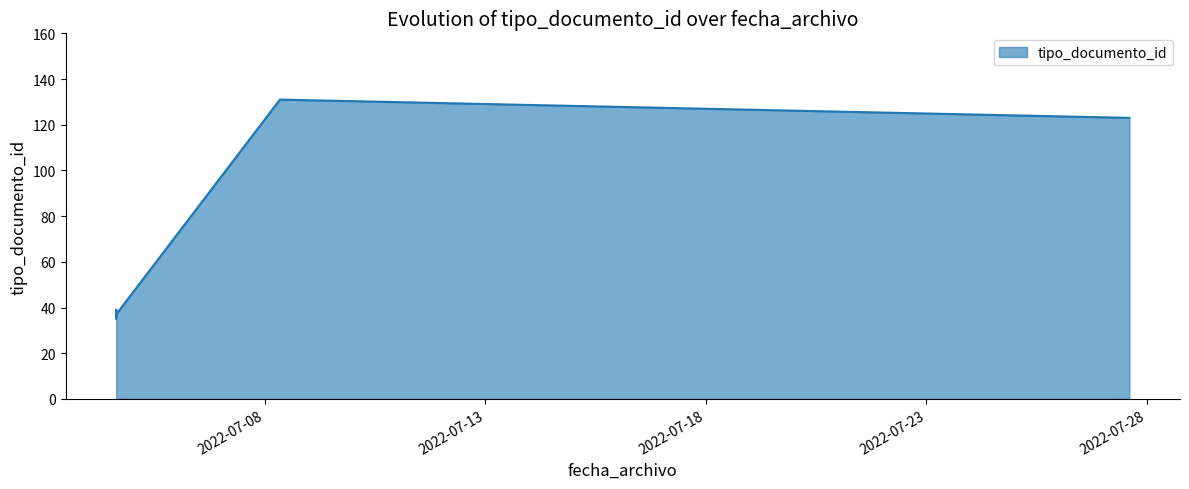

What is the smallest value displayed?

35